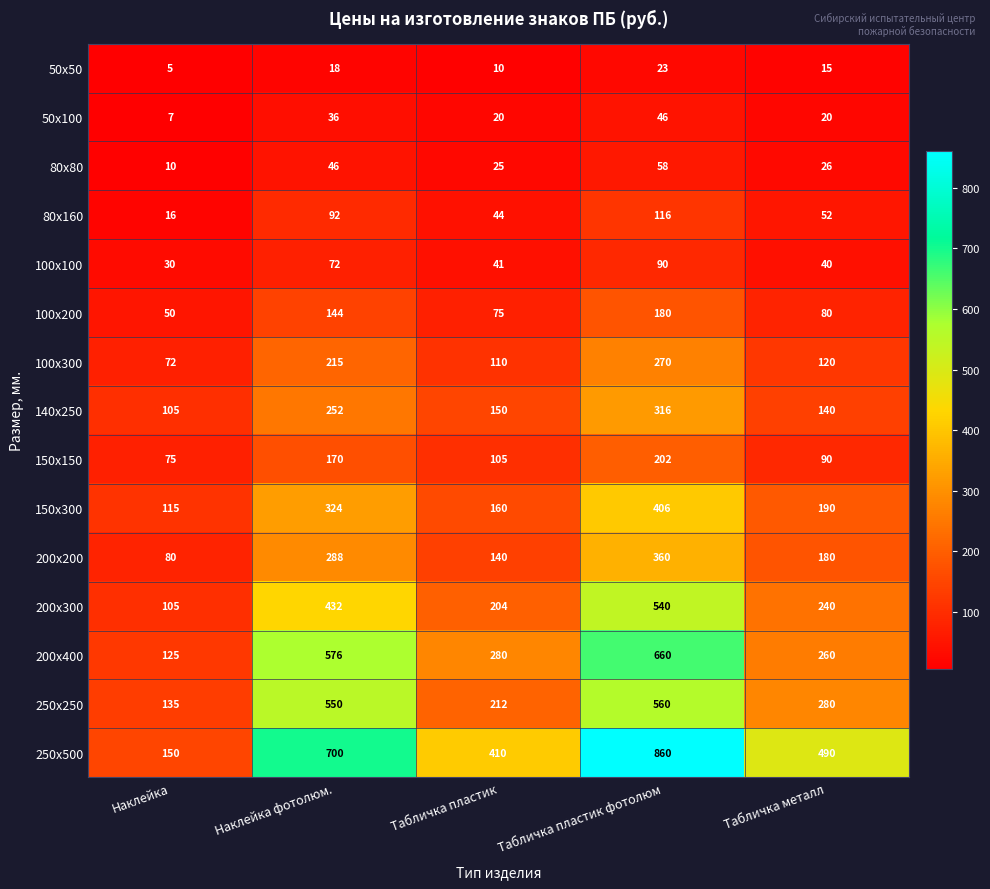

Count the 250х500 values in the range 410 to 700.

3